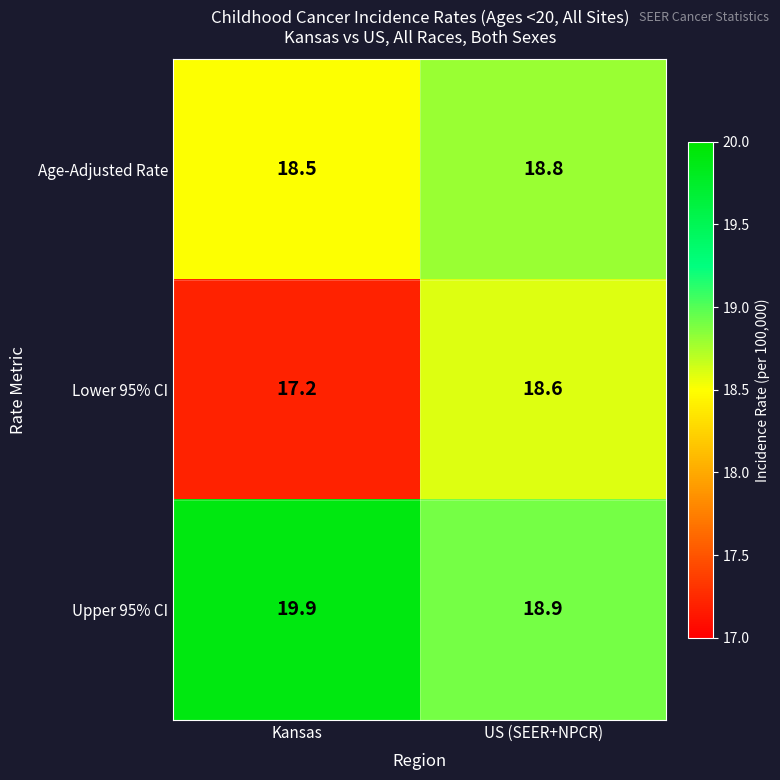

Where is Upper 95% CI nearest to the value 19?

US (SEER+NPCR)